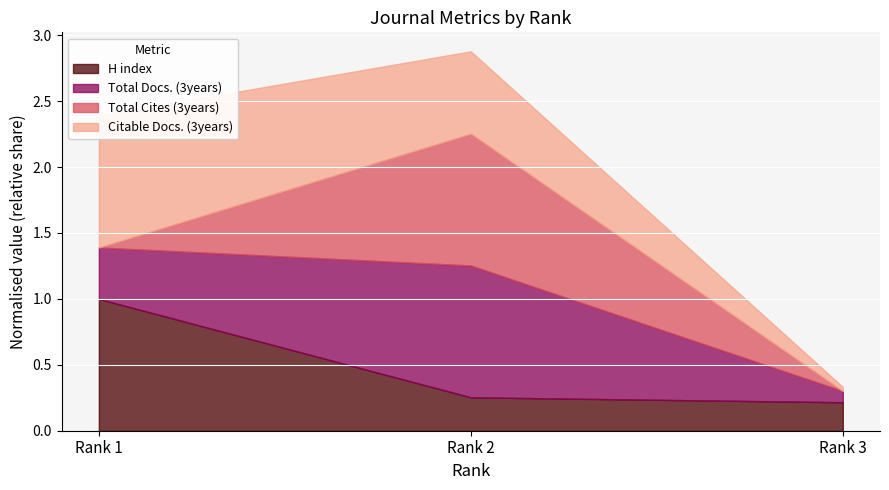

At which label does Citable Docs. (3years) reach its peak?

Rank 1